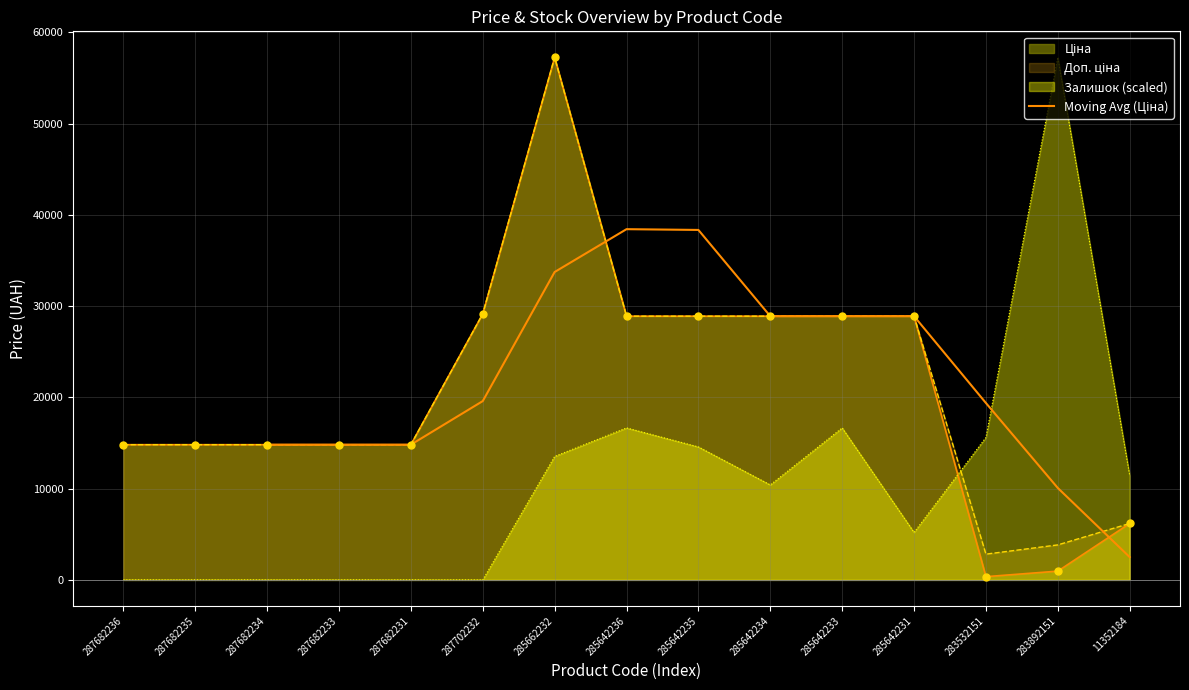

Between 285642231 and 285642236, which is larger?

285642236